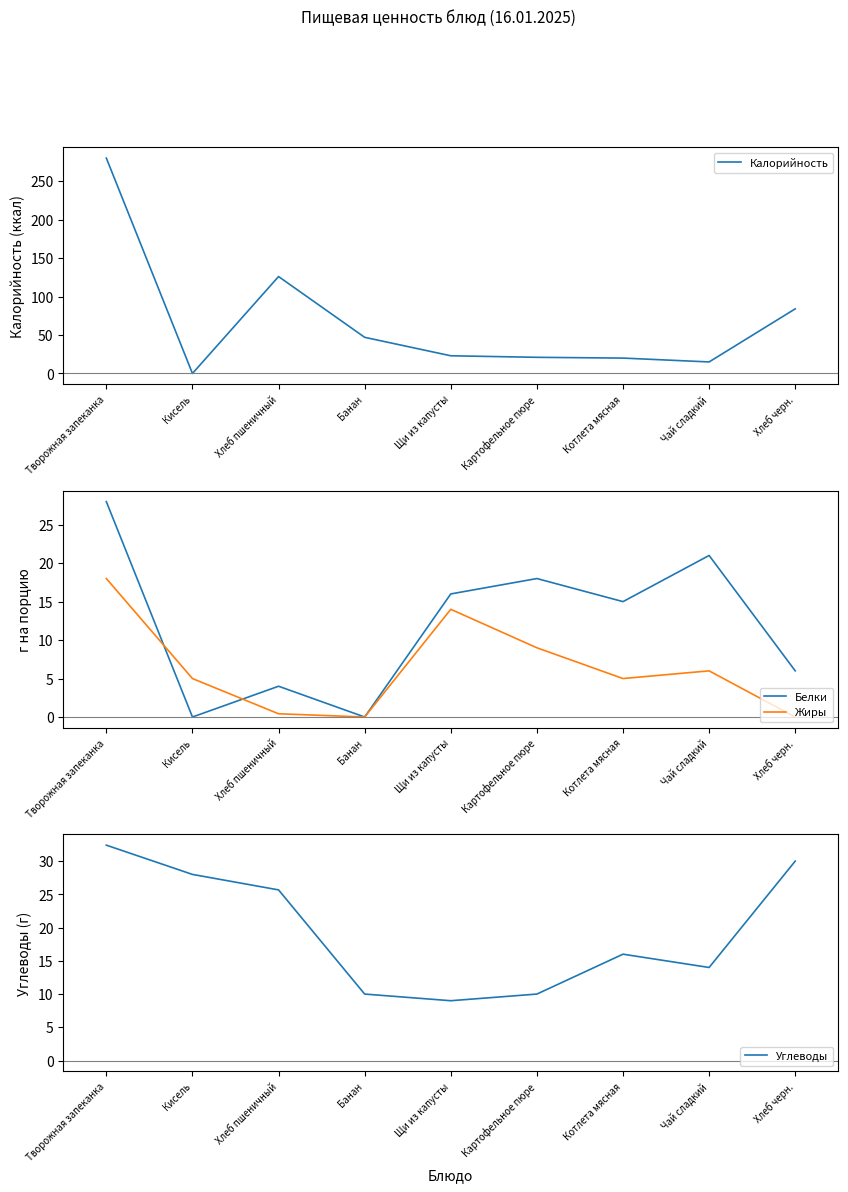

Reading left to right, extract all data points from this chart.

Калорийность: Творожная запеканка=280.0	Кисель=0.0	Хлеб пшеничный=126.0	Банан=47.0	Щи из капусты=23.0	Картофельное пюре=21.0	Котлета мясная=20.0	Чай сладкий=15.0	Хлеб черн.=84.0
Белки: Творожная запеканка=28.0	Кисель=0.0	Хлеб пшеничный=4.0	Банан=0.0	Щи из капусты=16.0	Картофельное пюре=18.0	Котлета мясная=15.0	Чай сладкий=21.0	Хлеб черн.=6.0
Жиры: Творожная запеканка=18.0	Кисель=5.0	Хлеб пшеничный=0.4	Банан=0.0	Щи из капусты=14.0	Картофельное пюре=9.0	Котлета мясная=5.0	Чай сладкий=6.0	Хлеб черн.=0.0
Углеводы: Творожная запеканка=32.4	Кисель=28.0	Хлеб пшеничный=25.7	Банан=10.0	Щи из капусты=9.0	Картофельное пюре=10.0	Котлета мясная=16.0	Чай сладкий=14.0	Хлеб черн.=30.0